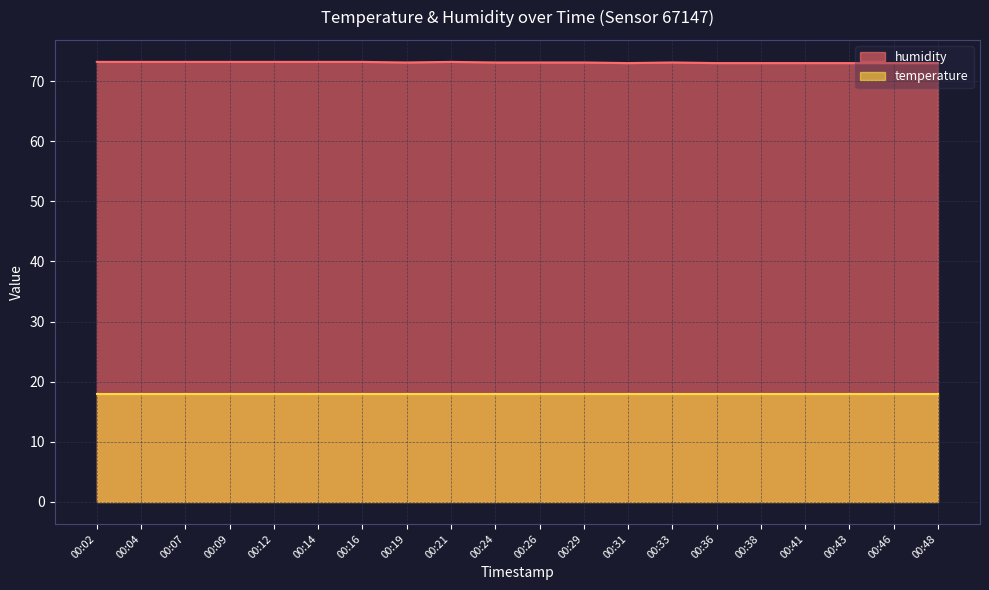

Rank the categories by value from lowest to highest.

00:31, 00:36, 00:38, 00:41, 00:43, 00:46, 00:48, 00:19, 00:24, 00:26, 00:29, 00:33, 00:02, 00:04, 00:07, 00:09, 00:12, 00:14, 00:16, 00:21